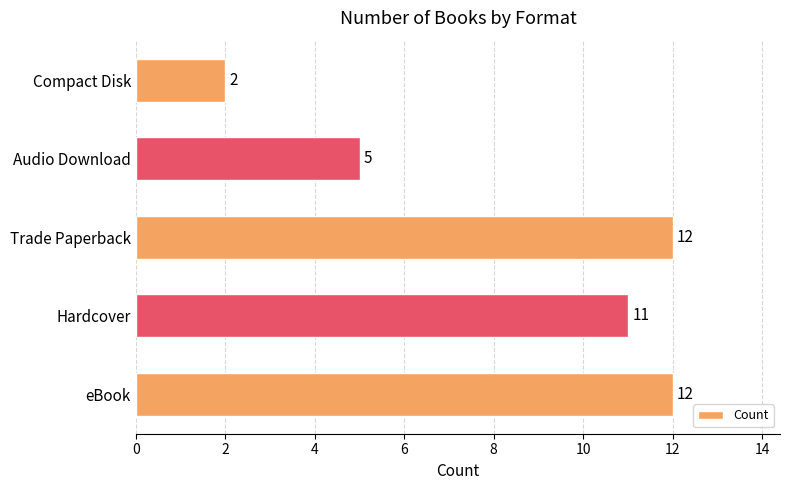

Are the bars grouped side by side (vs. stacked)?

No